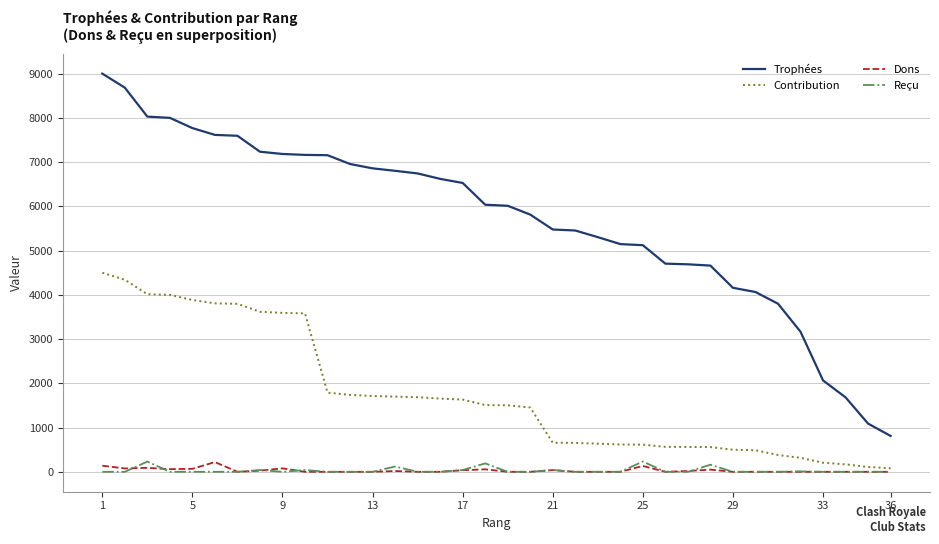

Which series has the largest total across all categories?

Trophées